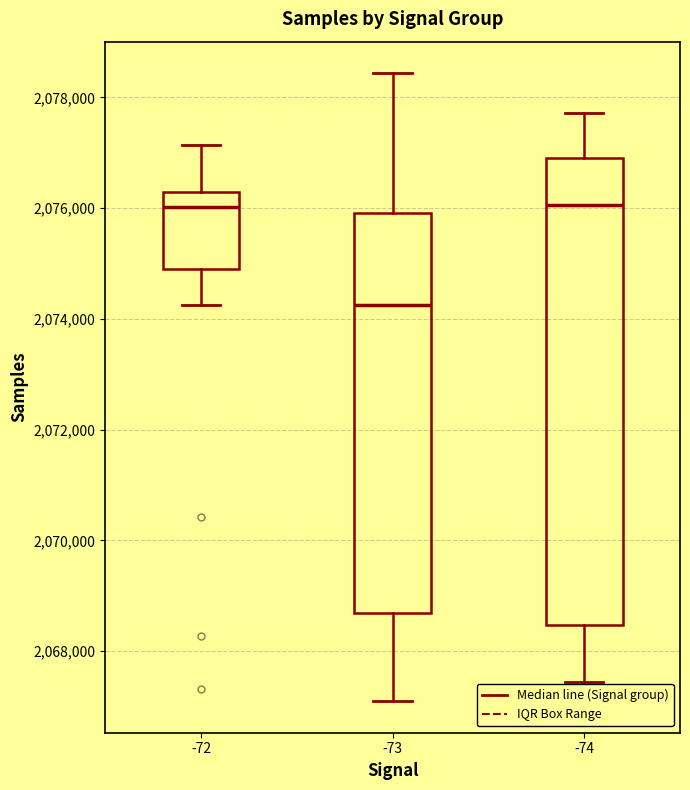

Reading left to right, transcribe this box plot: for each box, give where its median line is, the range the box spans, and where its two whiskers end, as read against the y-axis. The values are not printed on the chart, so give them approximately, as read against the axis.

-72: median 2076000, box 2075000 to 2076200, whiskers 2074200 to 2077200
-73: median 2074200, box 2068600 to 2076000, whiskers 2067000 to 2078400
-74: median 2076000, box 2068400 to 2077000, whiskers 2067400 to 2077800